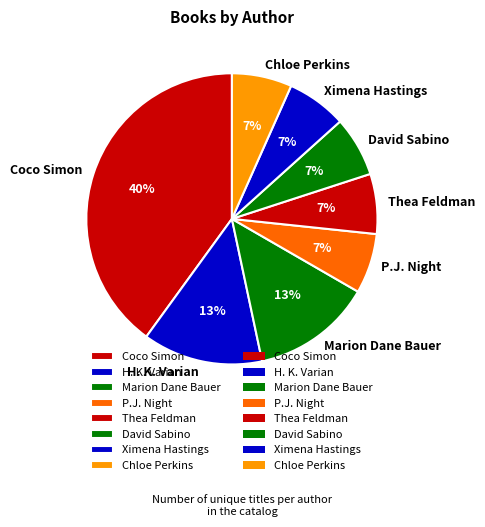

Does any single category account for the majority?

No